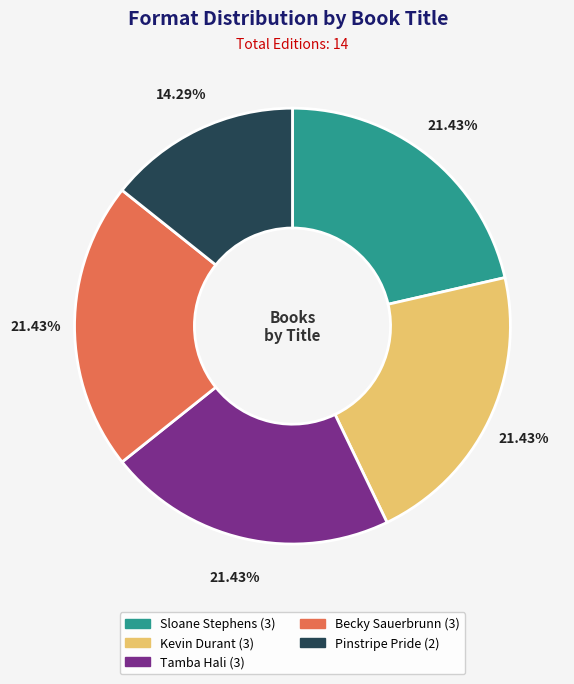

To the nearest percent, what is the difference between the Sloane Stephens and Pinstripe Pride slice percentages?

7%